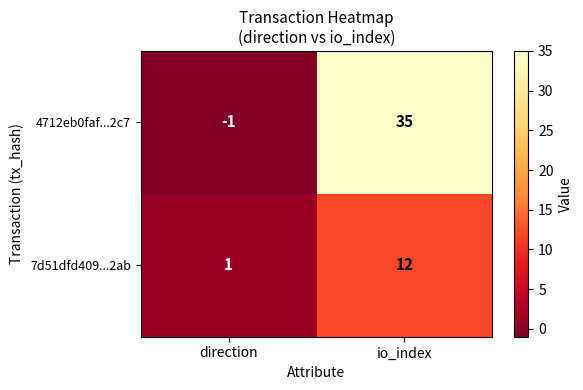

What is the sum of the 4712eb0faf...2c7 values at direction and io_index?

34